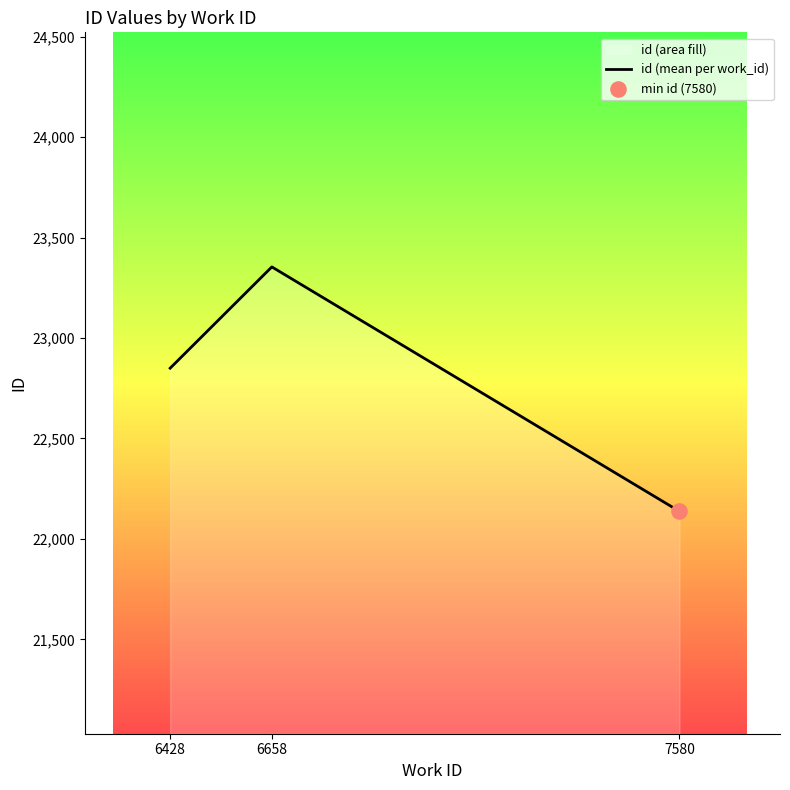

Which has a higher value, 7580 or 6428?

6428